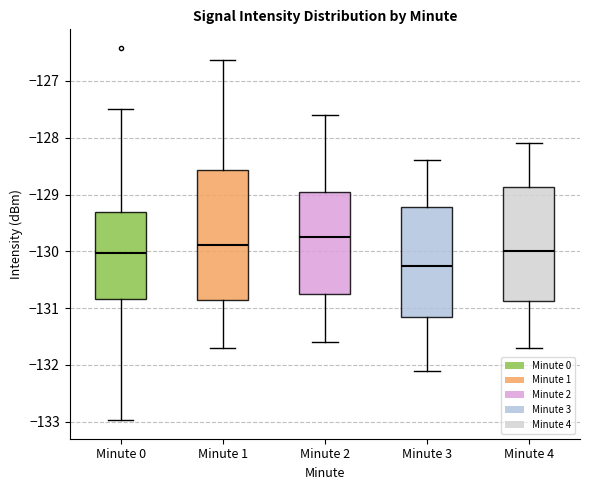

Reading left to right, read every box against the y-axis: the position of its median line, the range the box covers, and the ends of its whiskers. The values are not printed on the chart, so give them approximately, as read against the axis.

Minute 0: median -130.0, box -130.8 to -129.3, whiskers -133.0 to -127.5
Minute 1: median -129.9, box -130.9 to -128.6, whiskers -131.7 to -126.6
Minute 2: median -129.7, box -130.7 to -128.9, whiskers -131.6 to -127.6
Minute 3: median -130.2, box -131.1 to -129.2, whiskers -132.1 to -128.4
Minute 4: median -130.0, box -130.9 to -128.9, whiskers -131.7 to -128.1